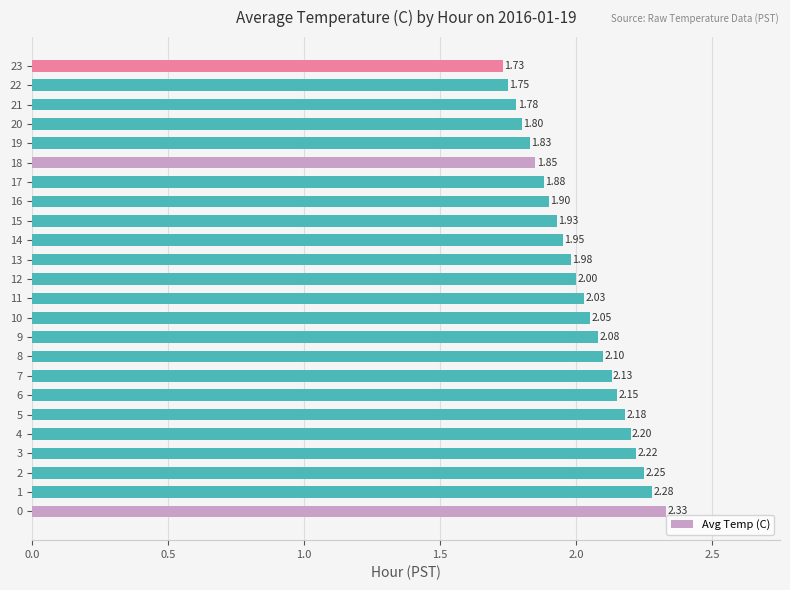

What is the difference between the maximum and minimum values?

0.6